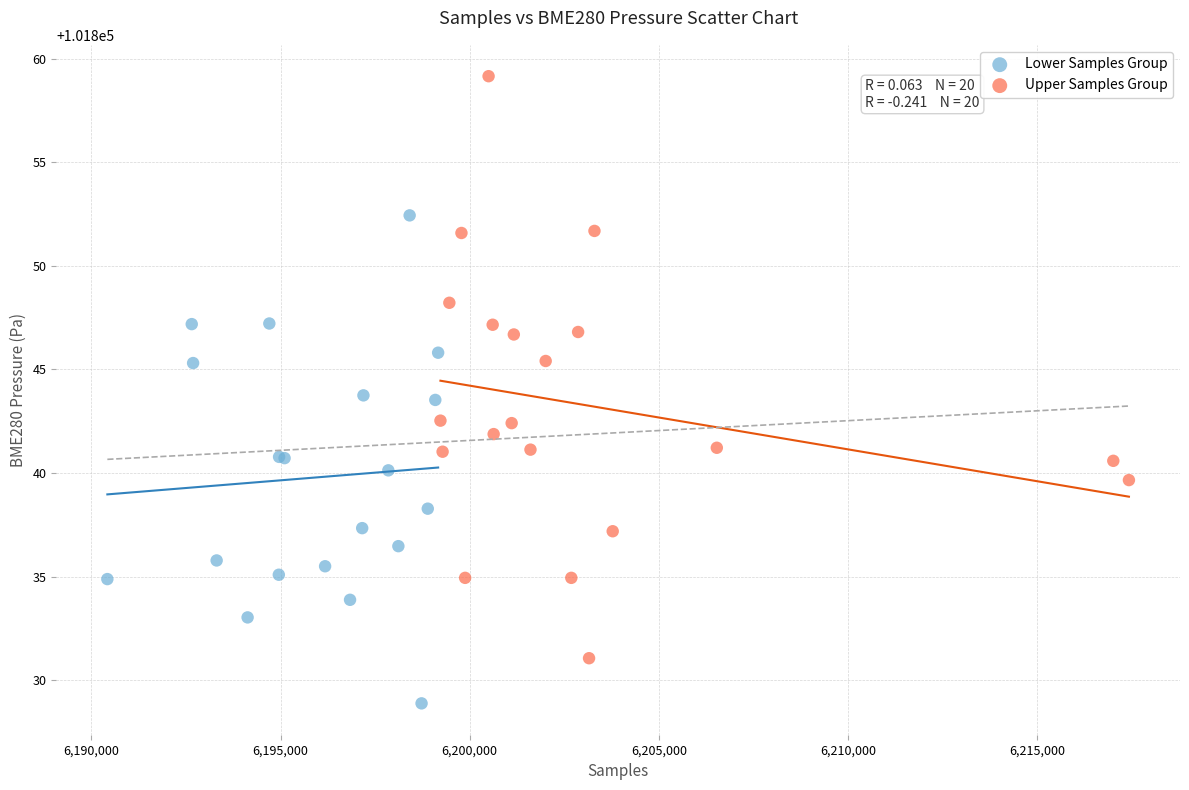

What are all the series names shown in the legend?

Lower Samples Group, Upper Samples Group